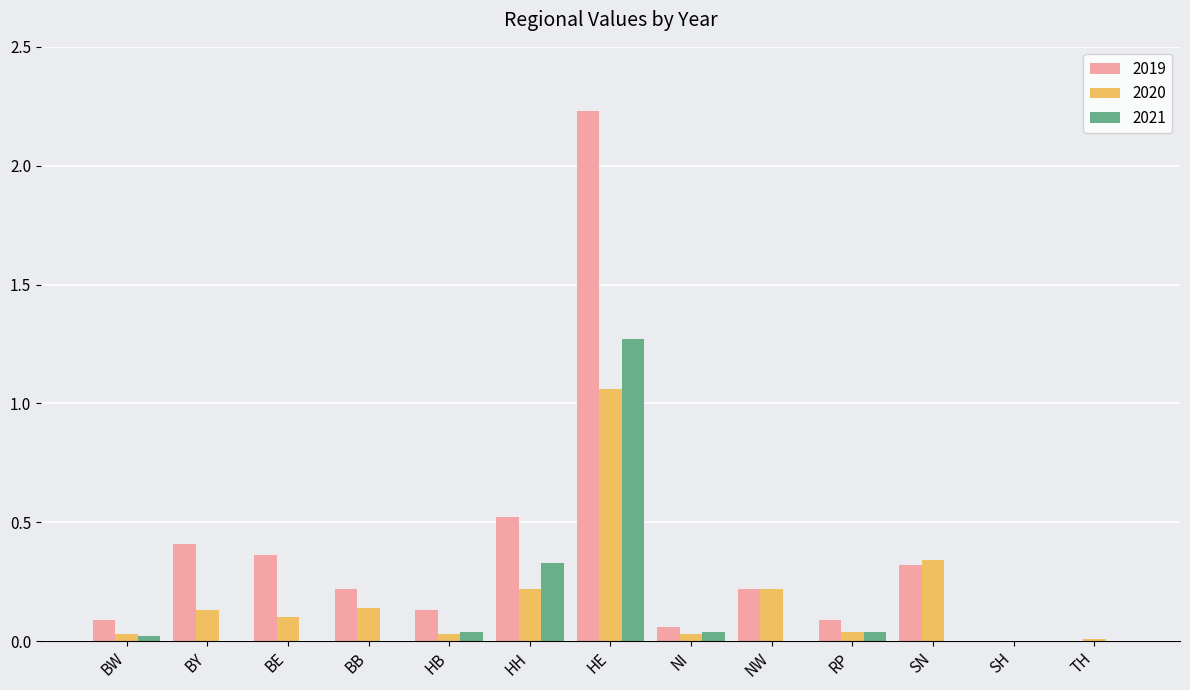

The 2020 series shows 0.2 at HH. True or false?

True